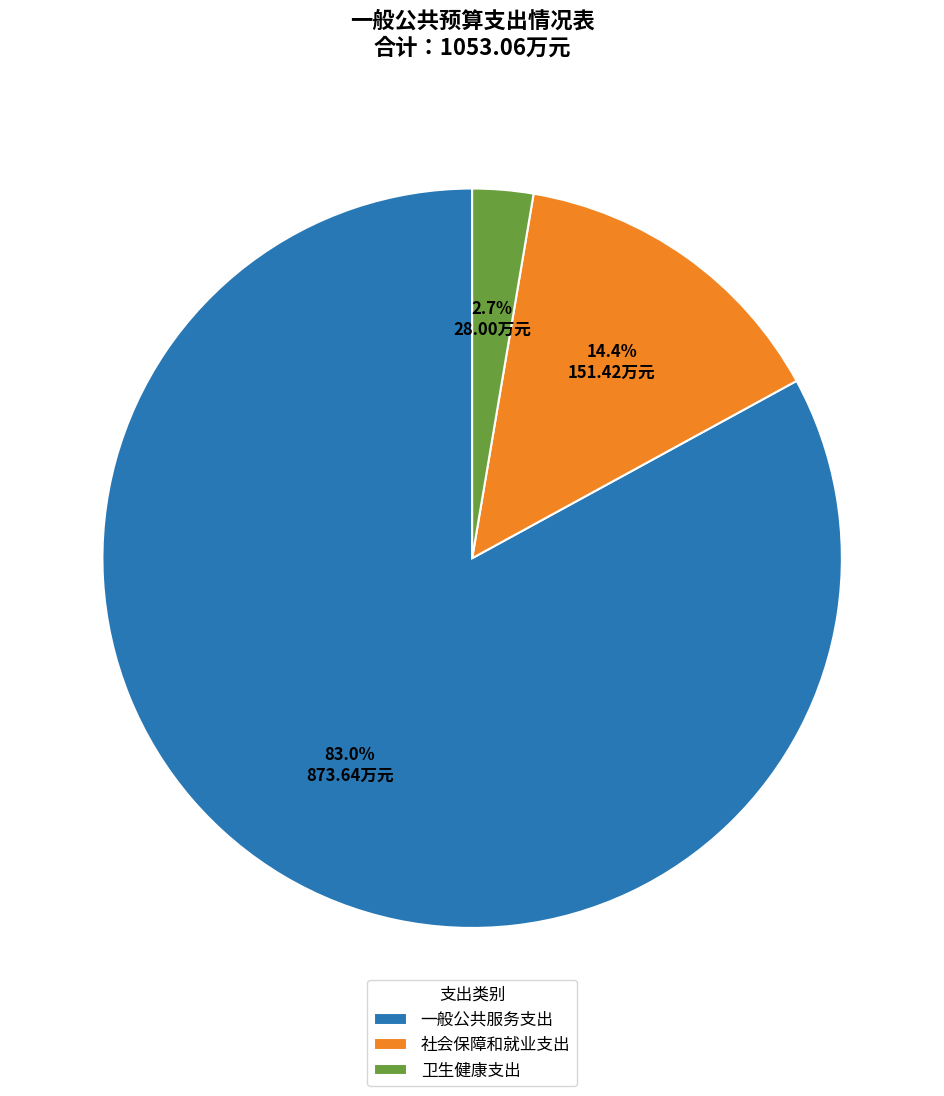

Which has a higher value, 社会保障和就业支出 or 卫生健康支出?

社会保障和就业支出